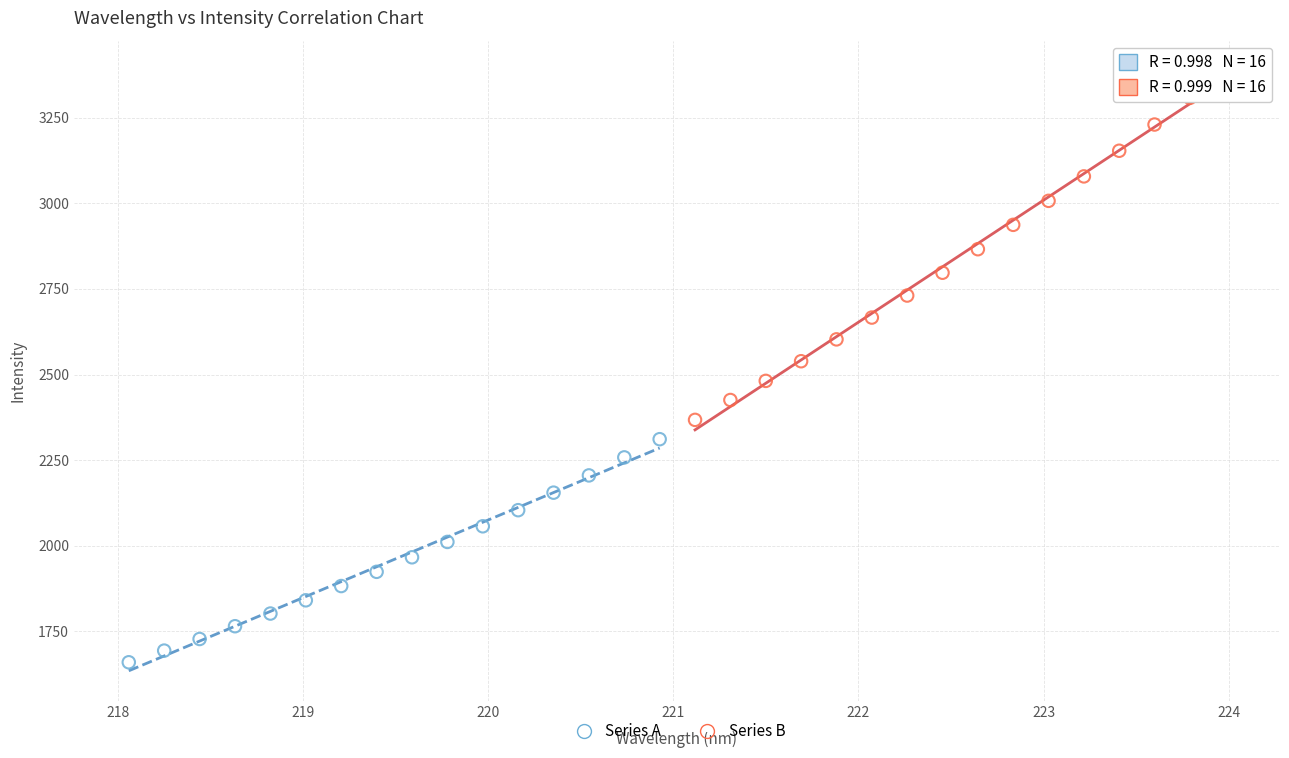

Which series contains the highest Y value?

Series B